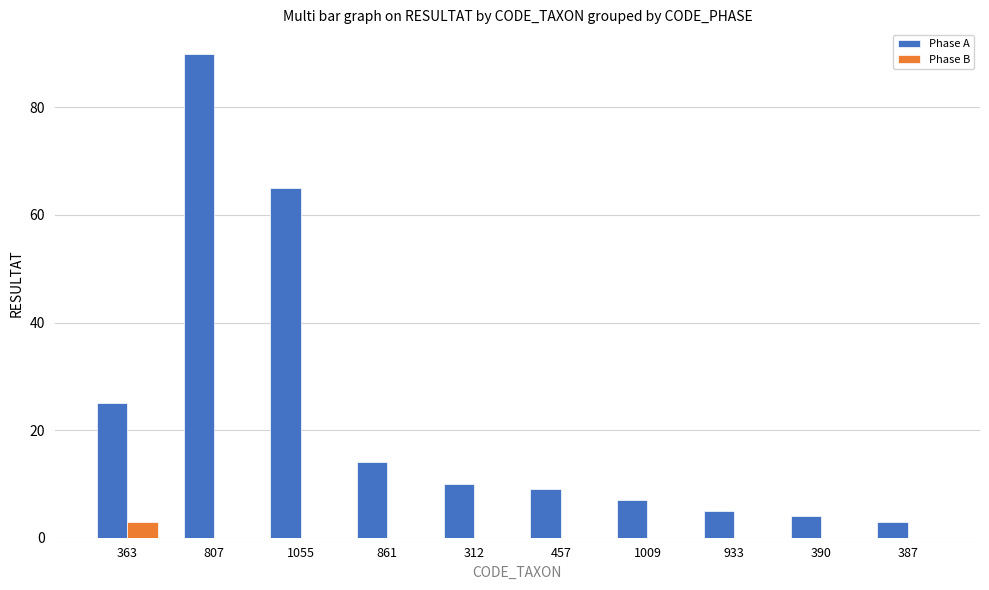

Are the bars grouped side by side (vs. stacked)?

Yes